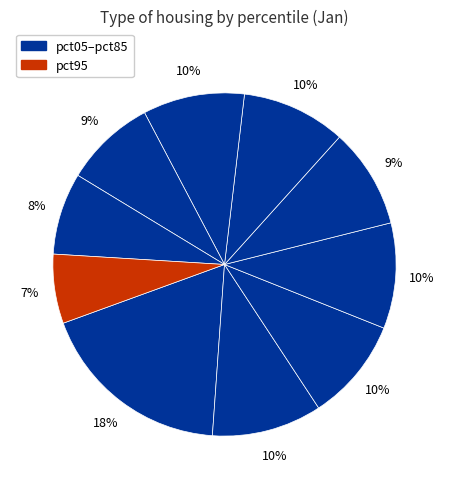

How many slices are in this pie chart?

10